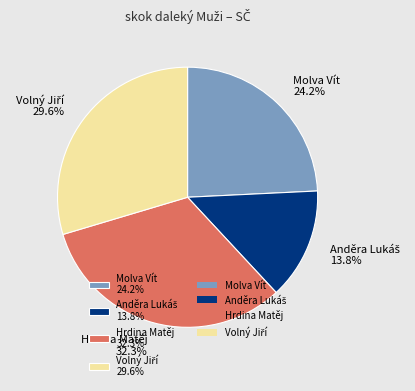

Count the number of slices in the pie.

4